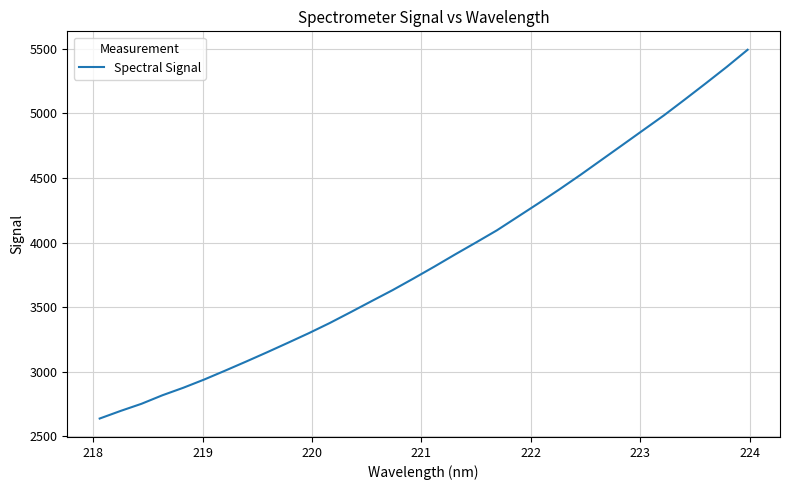

Does the chart have visible grid lines?

Yes